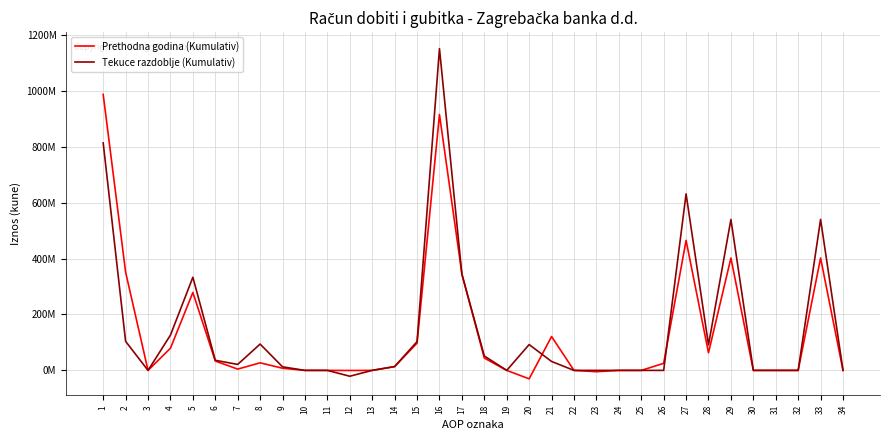

What are all the series names shown in the legend?

Prethodna godina (Kumulativ), Tekuce razdoblje (Kumulativ)